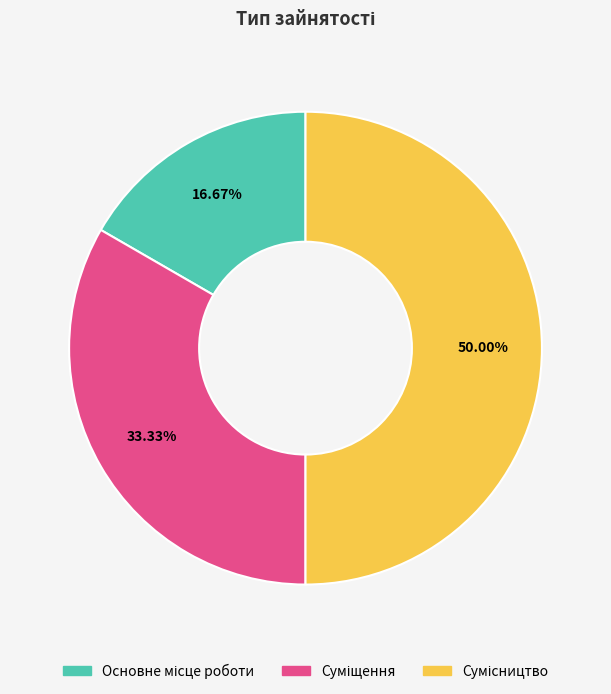

Count the number of slices in the pie.

3